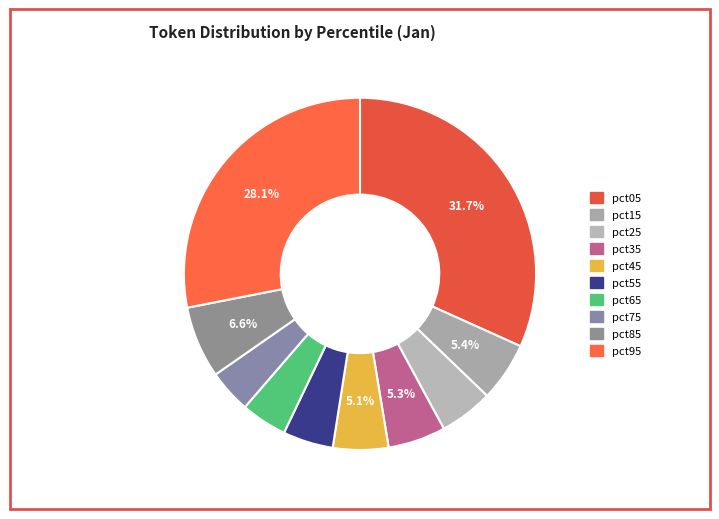

Combined, what portion of the pie is pct35 and pct05?

37.0%